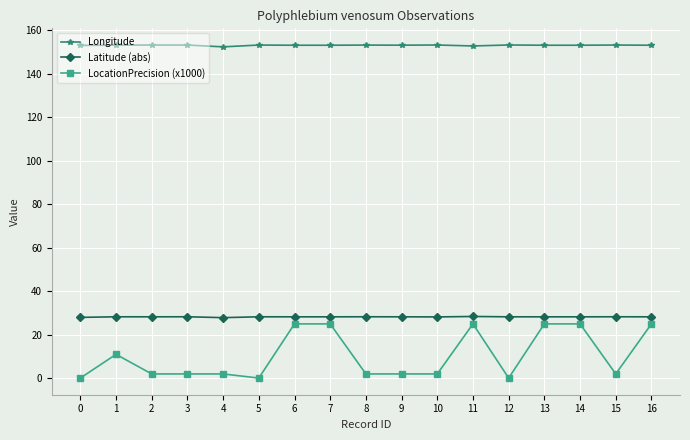

Between 5 and 6, which series saw the biggest shift?

LocationPrecision (x1000)